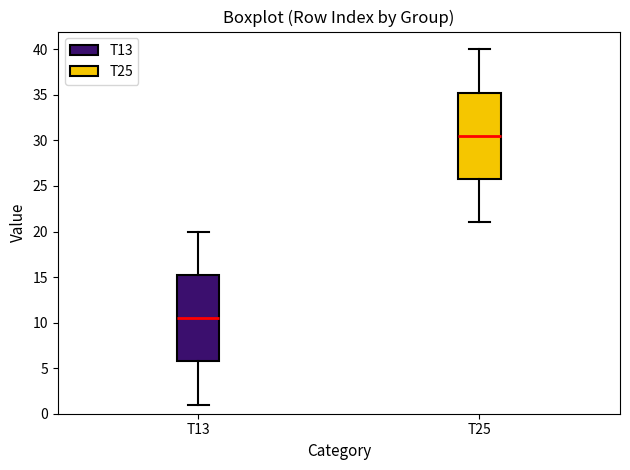

Where is the lower edge of the box for T13 on the y-axis? The values are not printed on the chart, so give them approximately, as read against the axis.

6.0